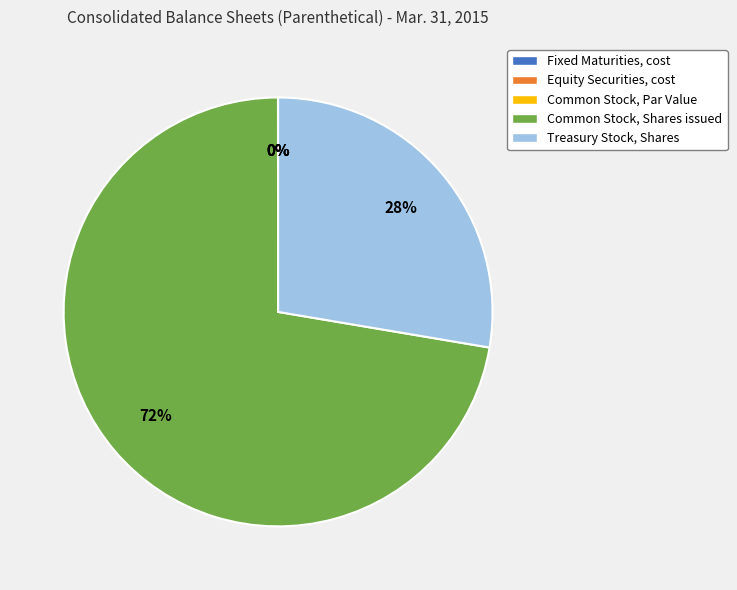

Do Fixed Maturities, cost and Treasury Stock, Shares together represent more than half of the pie?

No